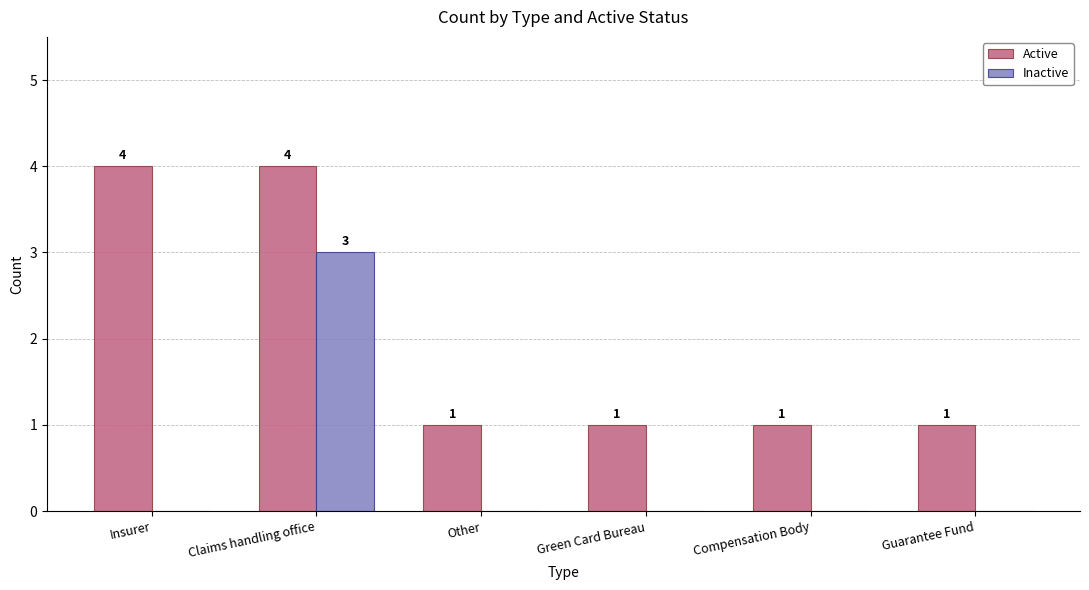

What are all the series names shown in the legend?

Active, Inactive